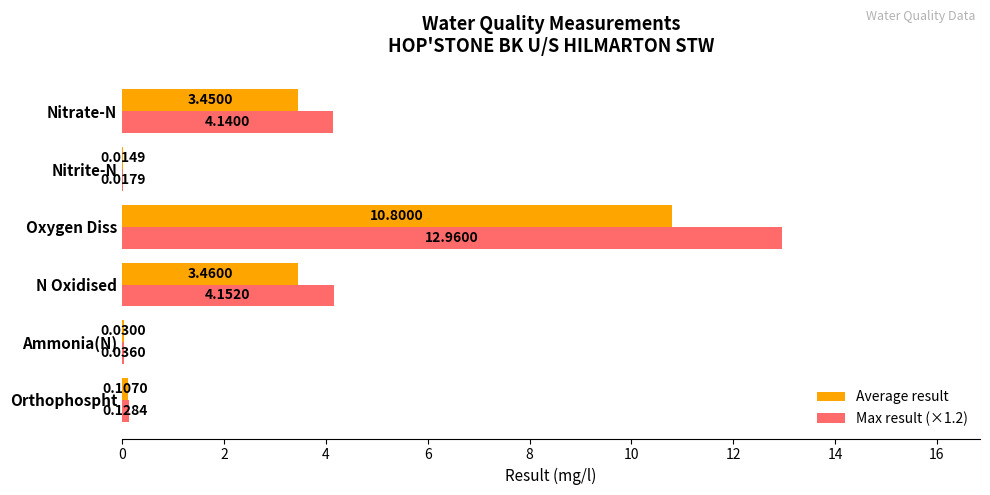

Which series changed the most between Oxygen Diss and Nitrate-N?

Max result (×1.2)